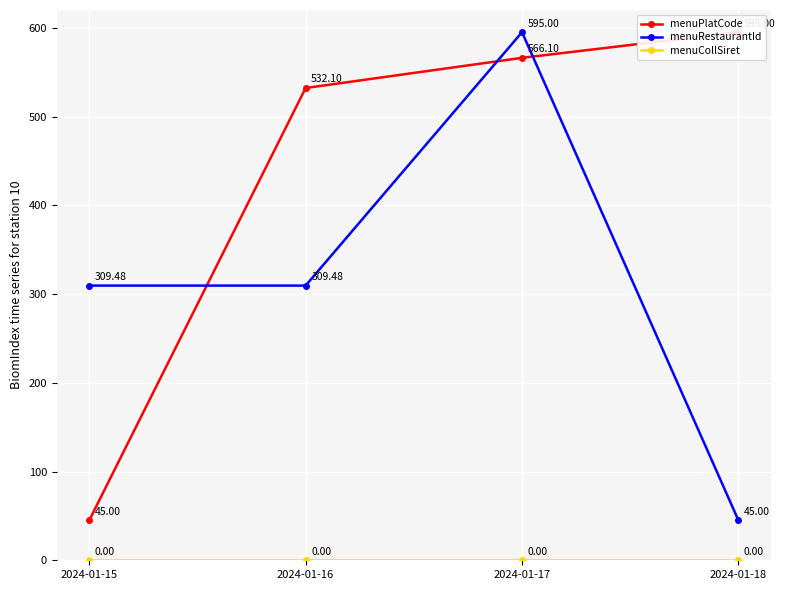

Which series has the largest total across all categories?

menuPlatCode